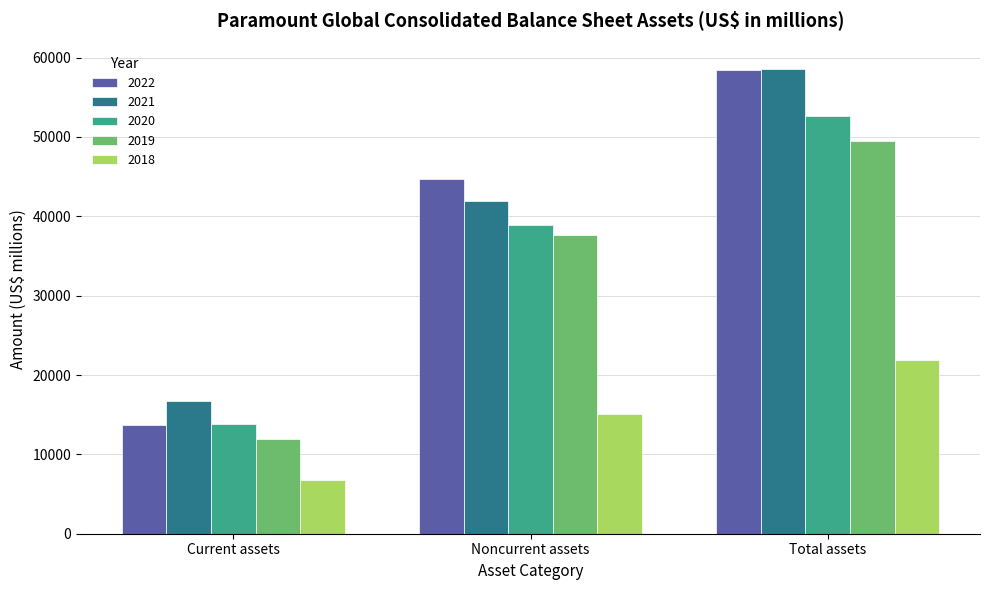

Between Noncurrent assets and Total assets, which series saw the biggest shift?

2021